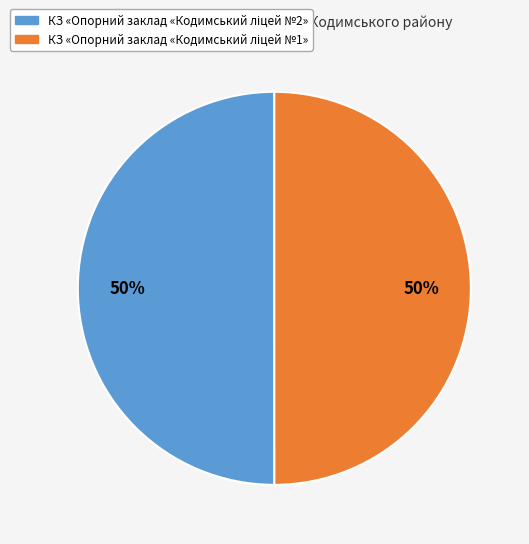

To the nearest percent, what is the average slice percentage?

50%